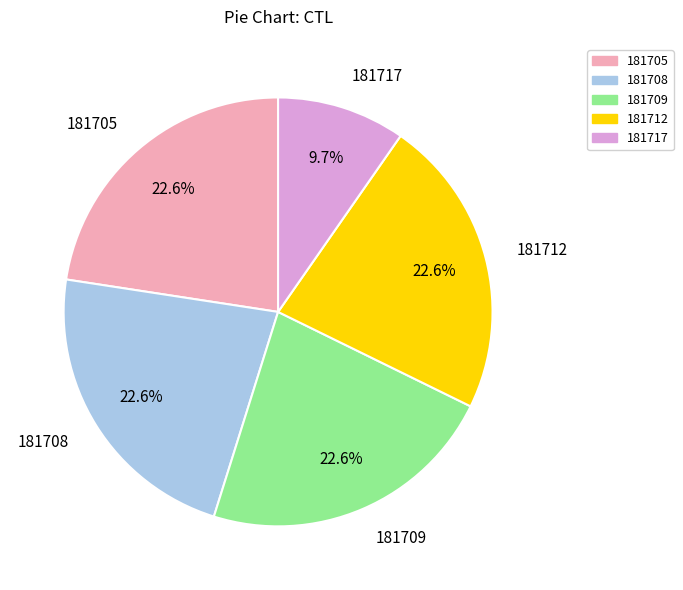

What percentage is the 181717 slice, to the nearest percent?

10%